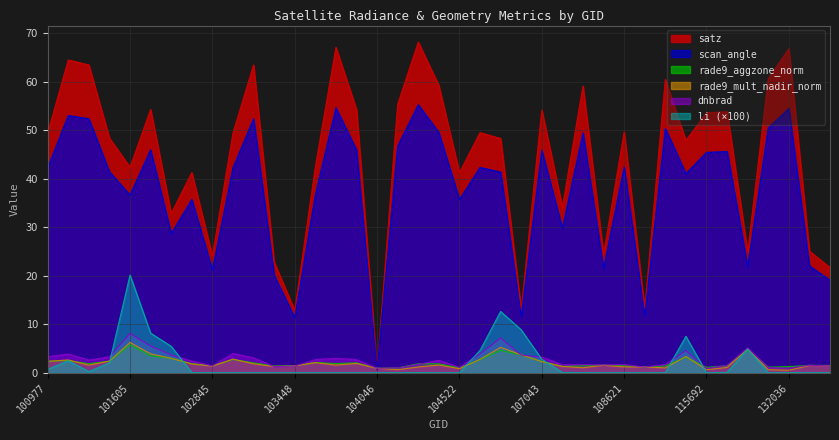

What is the average value of the rade9_aggzone_norm series?

2.1